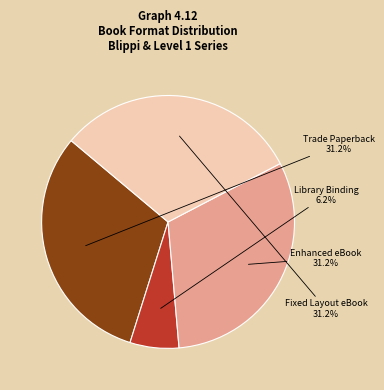

Which has a higher value, Trade Paperback or Library Binding?

Trade Paperback